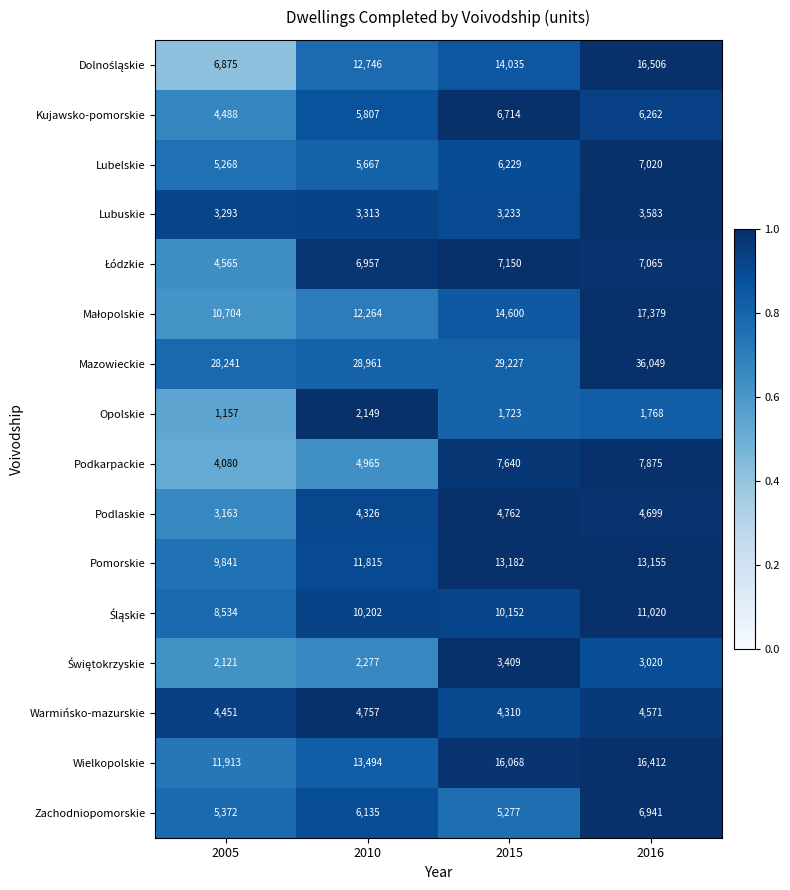

What is the sum of all Wielkopolskie values?

57887